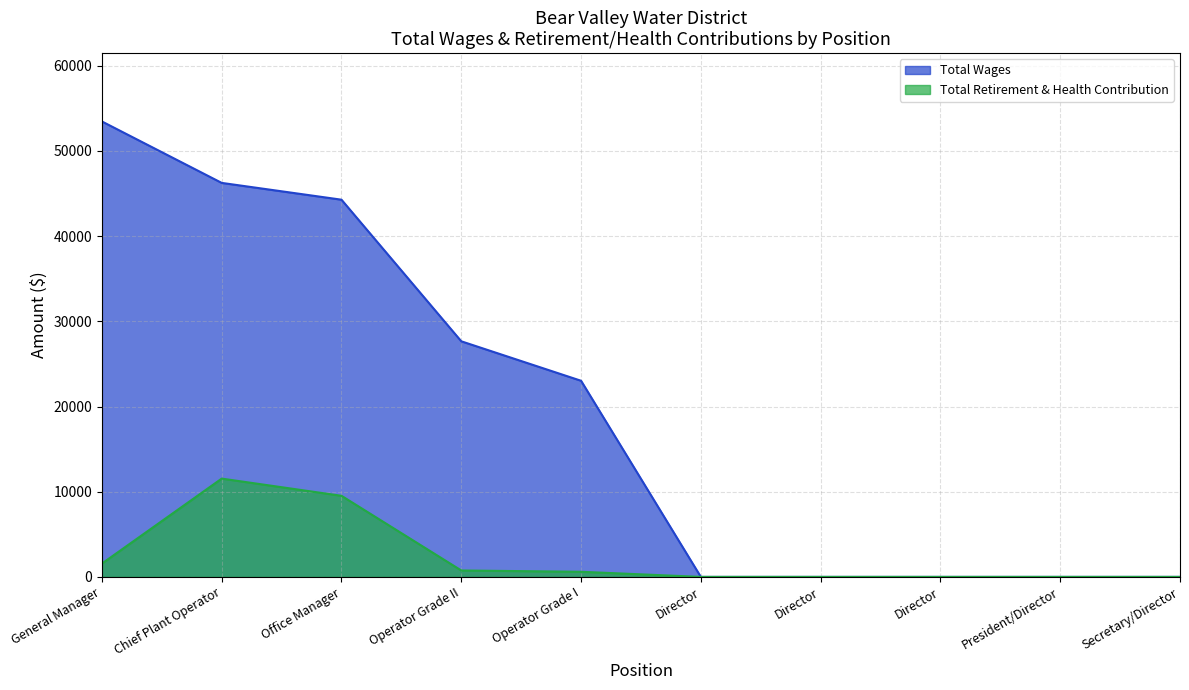

At which label does Total Wages reach its peak?

General Manager